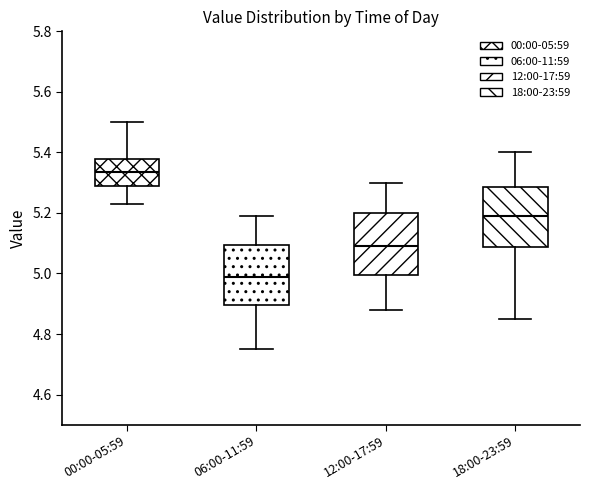

Reading left to right, transcribe this box plot: for each box, give where its median line is, the range the box spans, and where its two whiskers end, as read against the y-axis. The values are not printed on the chart, so give them approximately, as read against the axis.

00:00-05:59: median 5.34, box 5.28 to 5.38, whiskers 5.24 to 5.50
06:00-11:59: median 5.00, box 4.90 to 5.10, whiskers 4.76 to 5.20
12:00-17:59: median 5.10, box 5.00 to 5.20, whiskers 4.88 to 5.30
18:00-23:59: median 5.20, box 5.08 to 5.28, whiskers 4.86 to 5.40